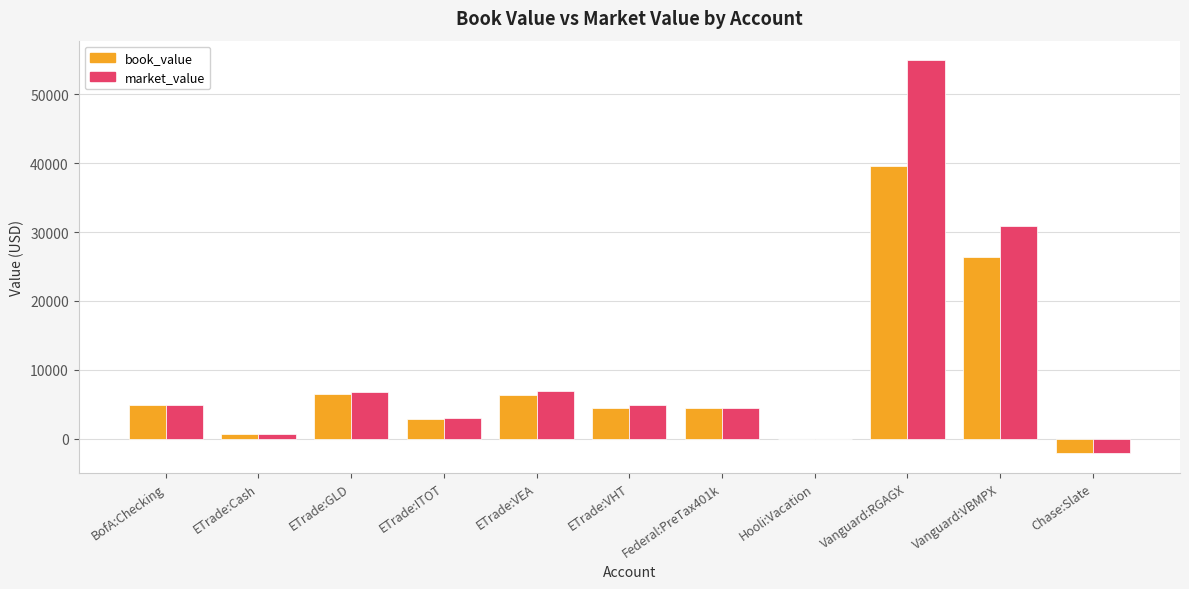

Between ETrade:ITOT and Hooli:Vacation, which series saw the biggest shift?

market_value